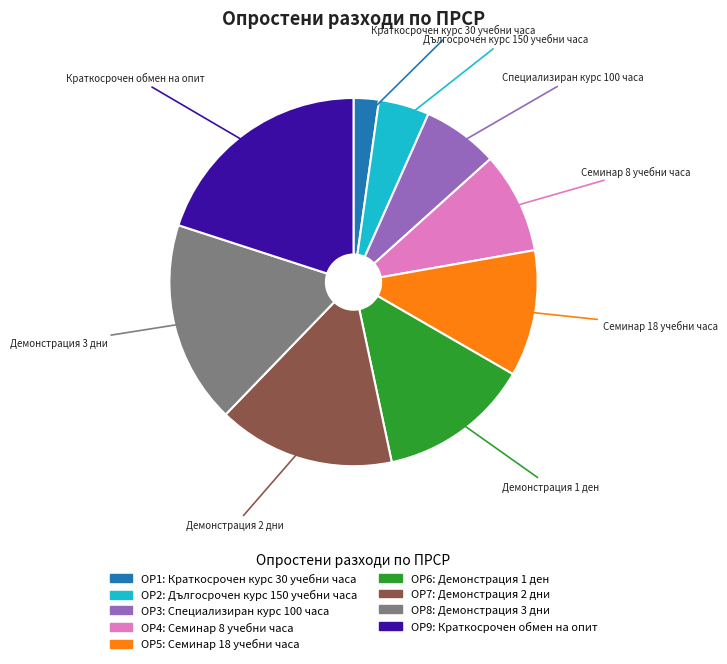

Which category has the smallest portion of the pie?

ОР1